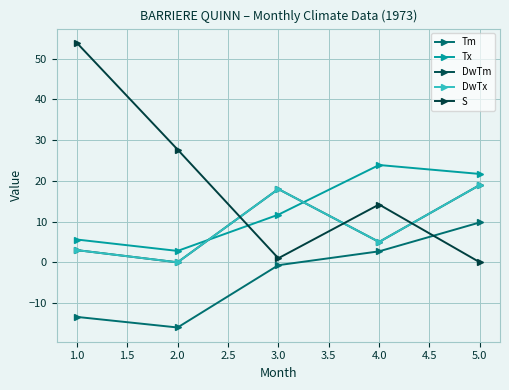

Which series has the largest total across all categories?

S